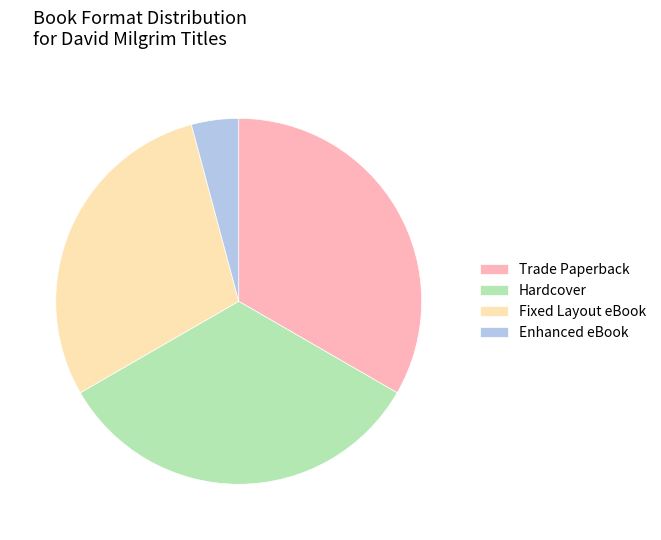

Does Hardcover account for over 50% of the chart?

No